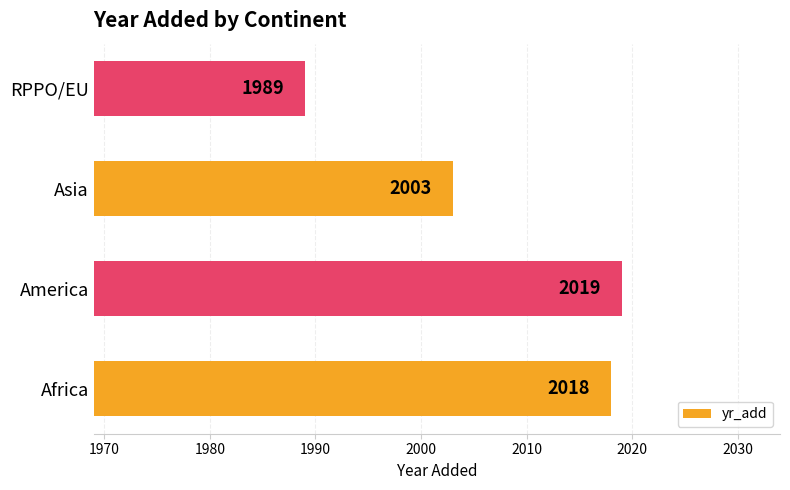

The value at Africa is 1368. True or false?

False